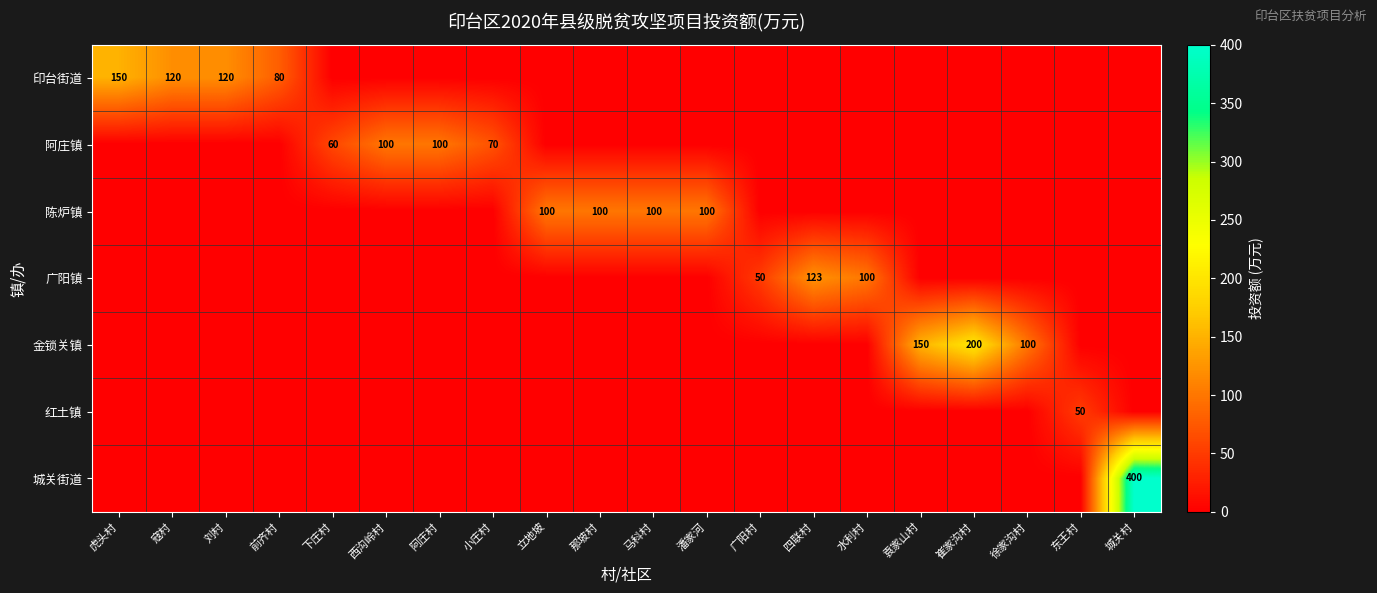

True or false: 阿庄镇 has a value of 60 at 下庄村.

True